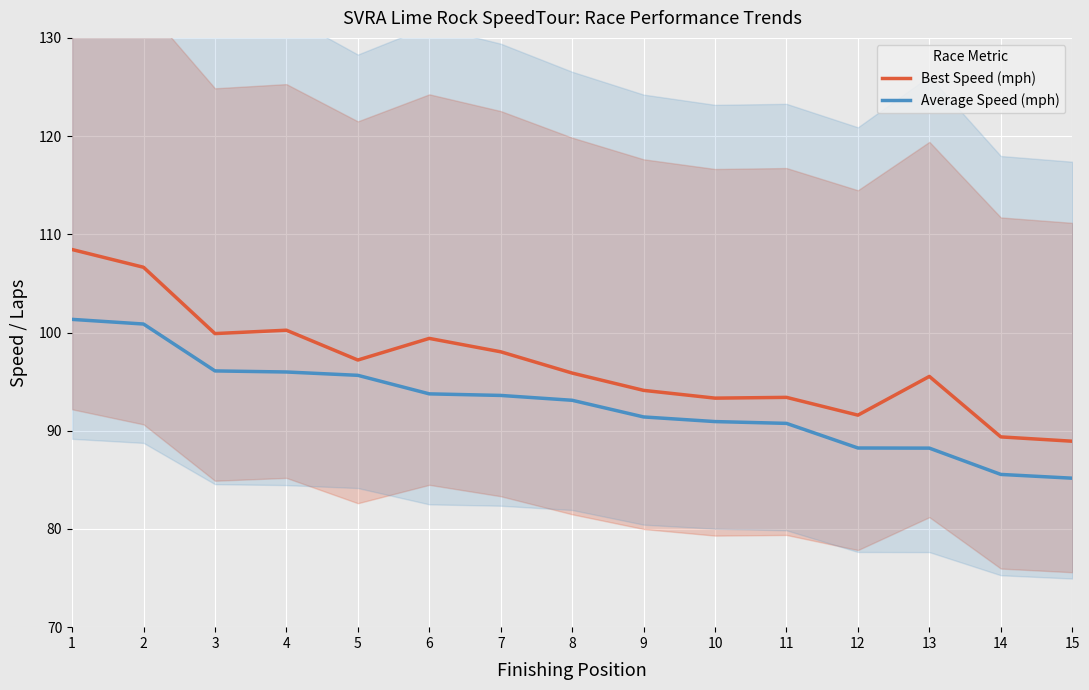

Is it true that Best Speed (mph) equals 94.1 at 9?

True